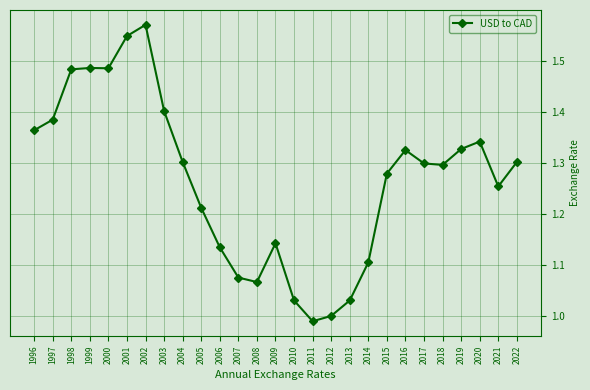

Approximately how many times larger is the value at 2010 compared to 2015?

0.8